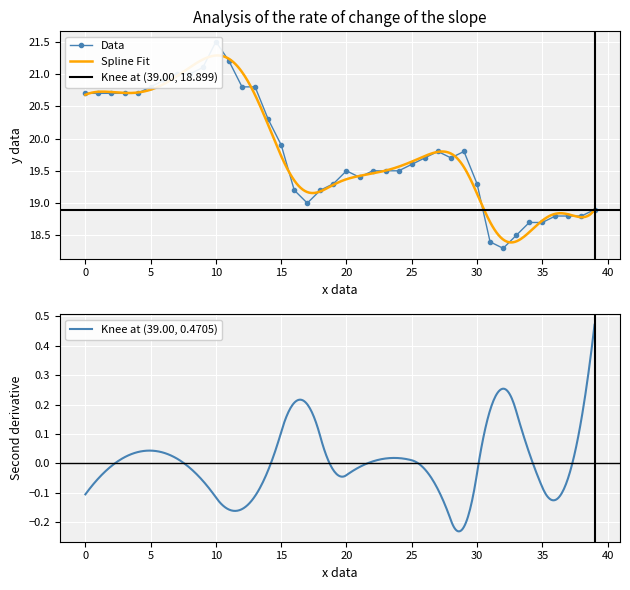

What is the change in value from 28 to 29?

+0.1